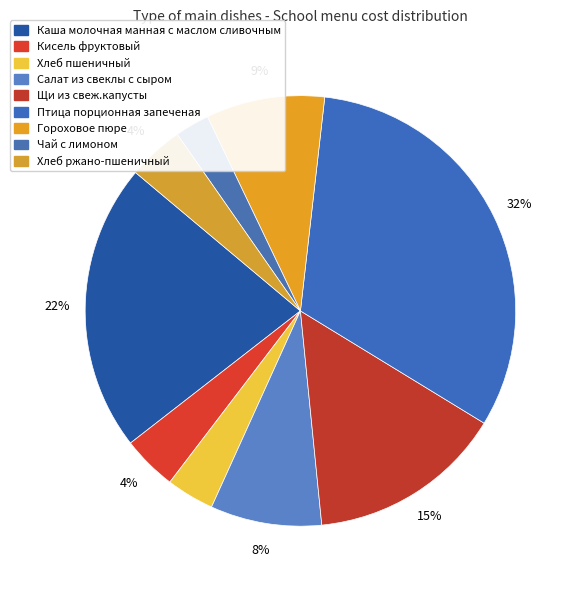

To the nearest percent, what is the difference between the largest and smallest slice percentages?

29%